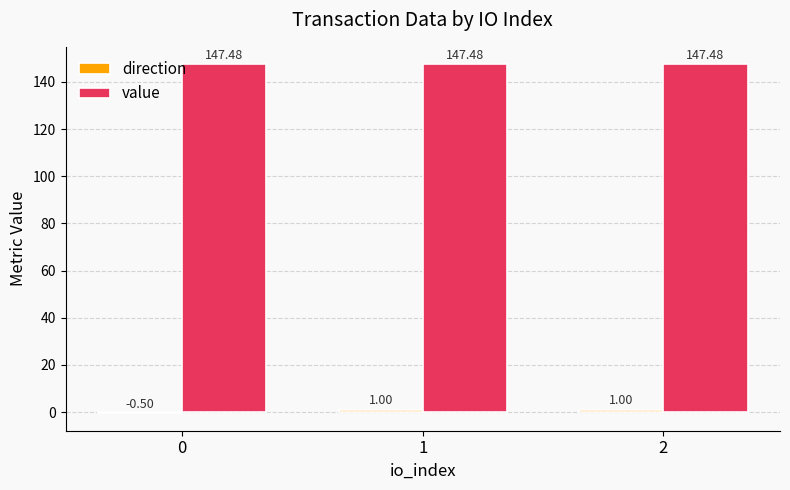

Count the number of categories in the chart.

3